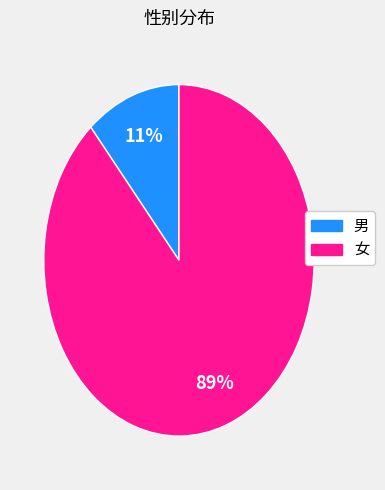

To the nearest percent, what is the combined percentage of 女 and 男?

100%